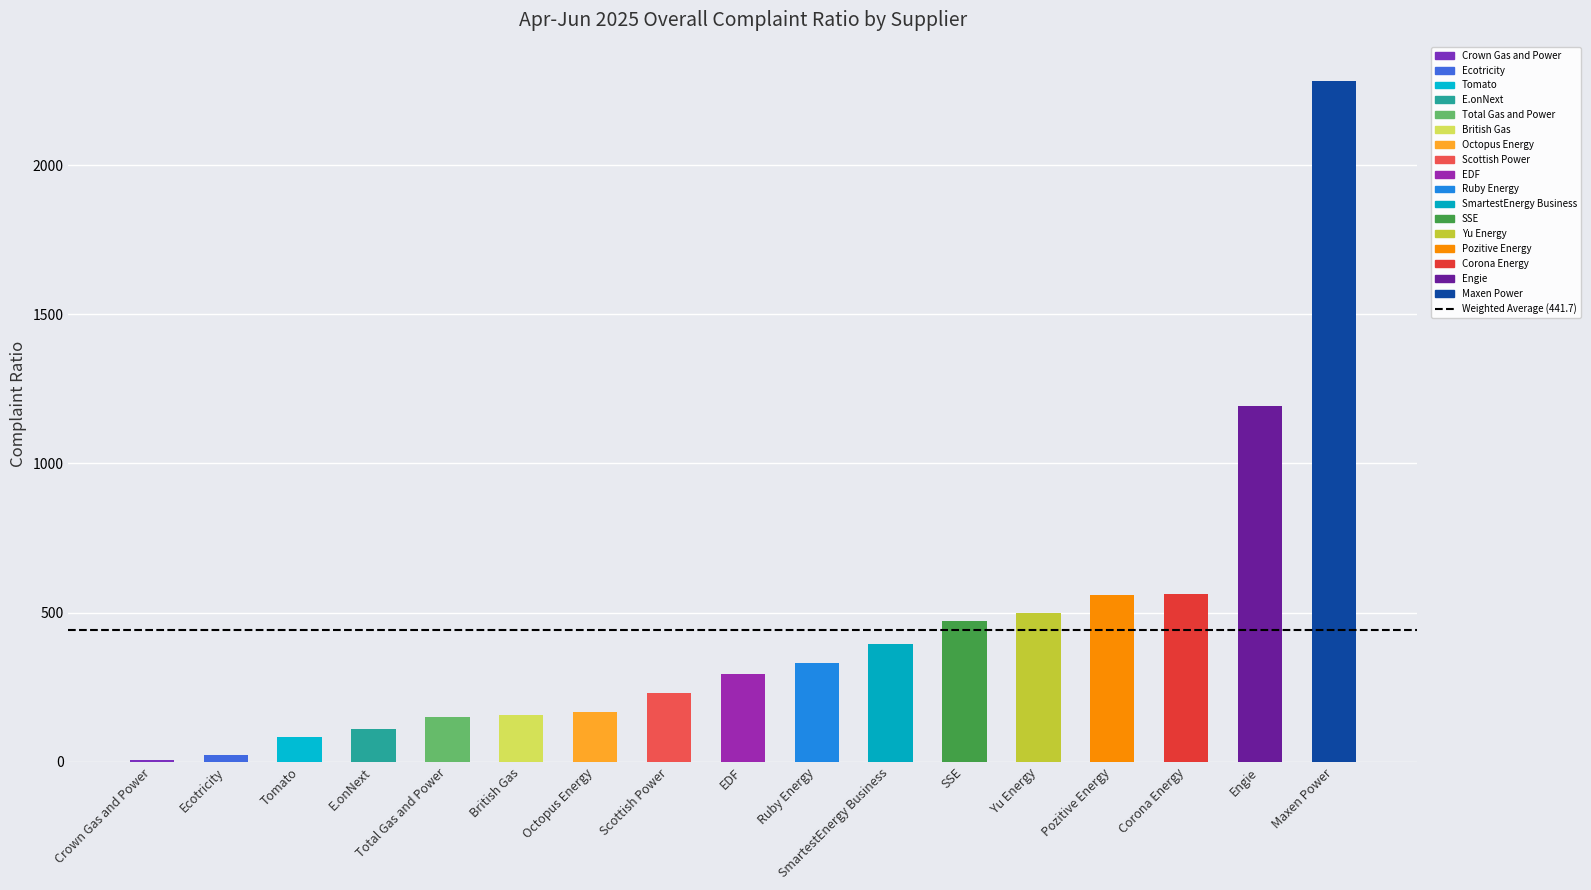

Are the bars grouped side by side (vs. stacked)?

No